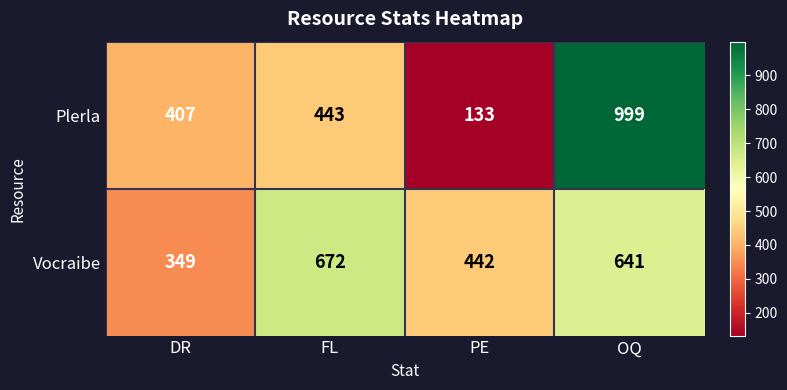

Which category has the highest value across all series?

OQ